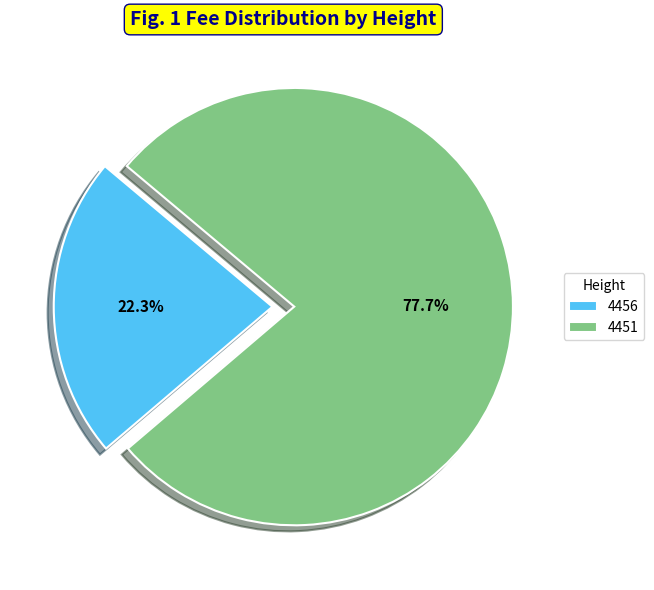

What is the ratio of the value at 4456 to the value at 4451?

0.3